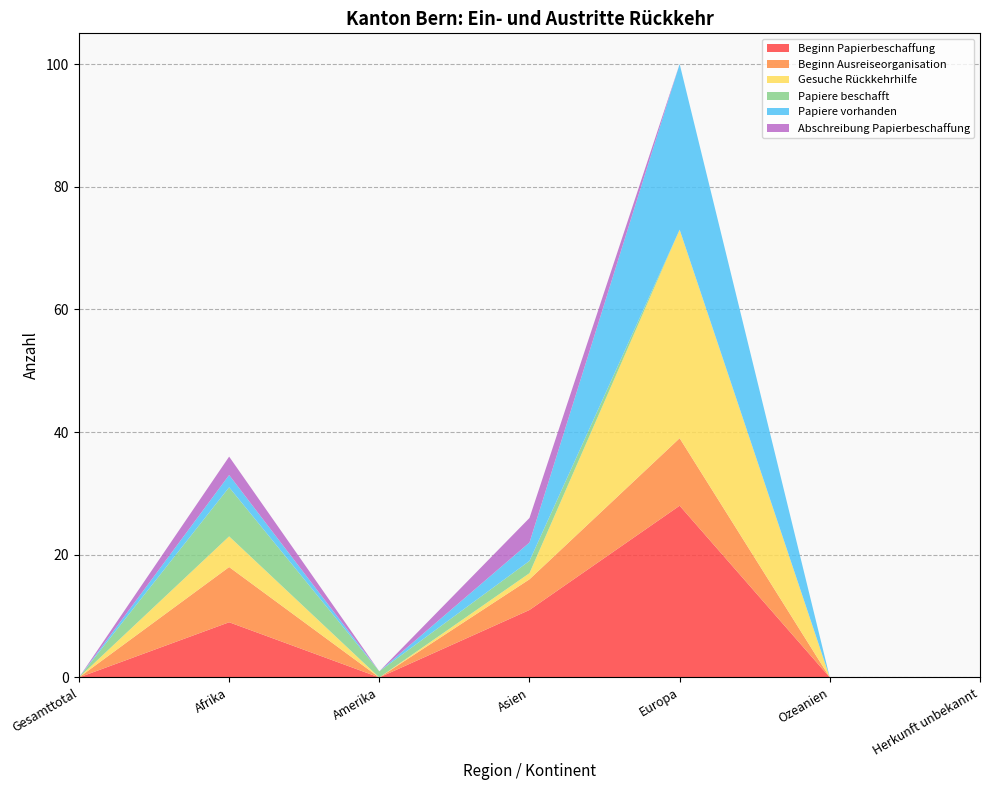

Reading right to left, extract all data points from this chart.

Beginn Papierbeschaffung: 0	0	28	11	0	9	0
Beginn Ausreiseorganisation: 0	0	11	5	0	9	0
Gesuche Rückkehrhilfe: 0	0	34	1	0	5	0
Papiere beschafft: 0	0	0	2	1	8	0
Papiere vorhanden: 0	0	27	3	0	2	0
Abschreibung Papierbeschaffung: 0	0	0	4	0	3	0